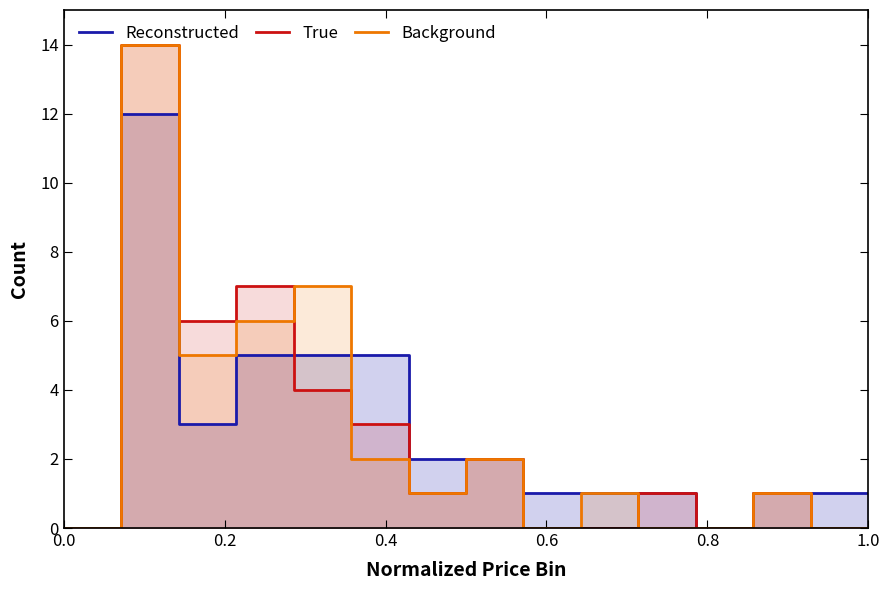

What are all the series names shown in the legend?

Reconstructed, True, Background